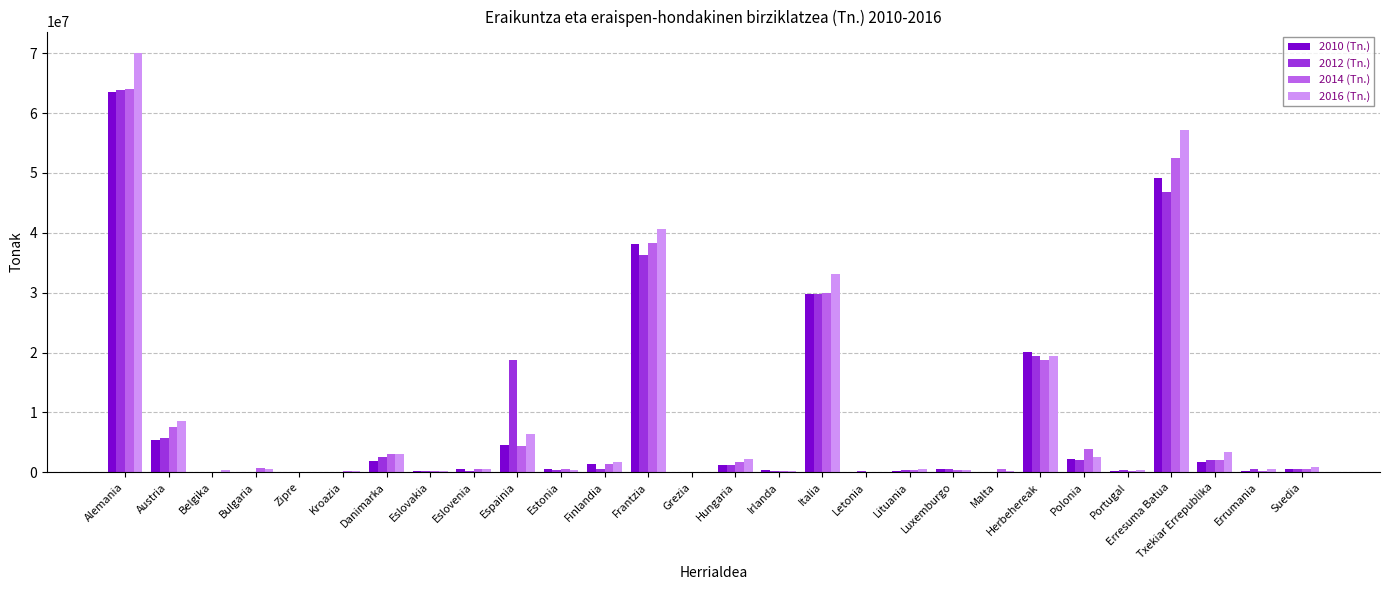

What is the total value across all series at Txekiar Errepublika?

9210910